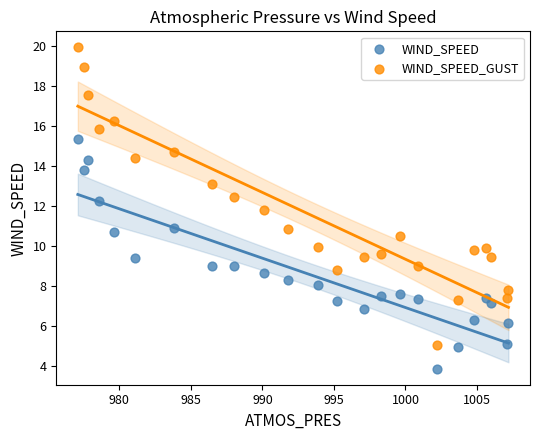

Which series contains the lowest Y value?

WIND_SPEED